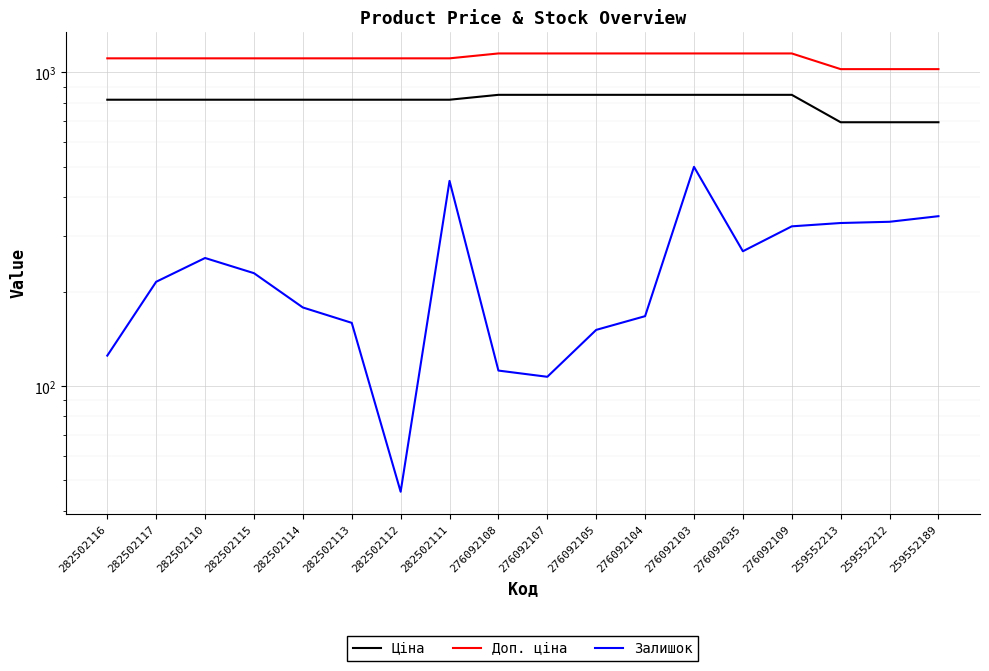

Which series has the widest spread of values?

Залишок